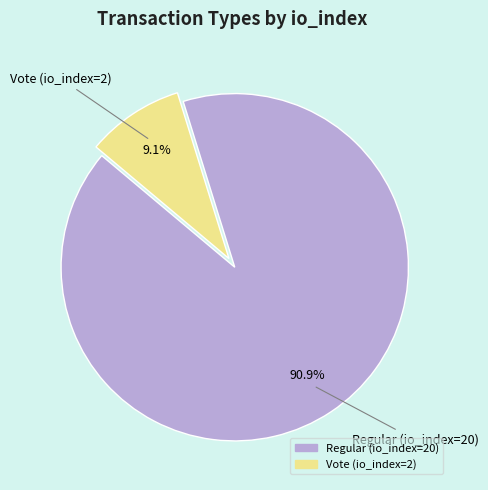

How many segments does this pie chart have?

2